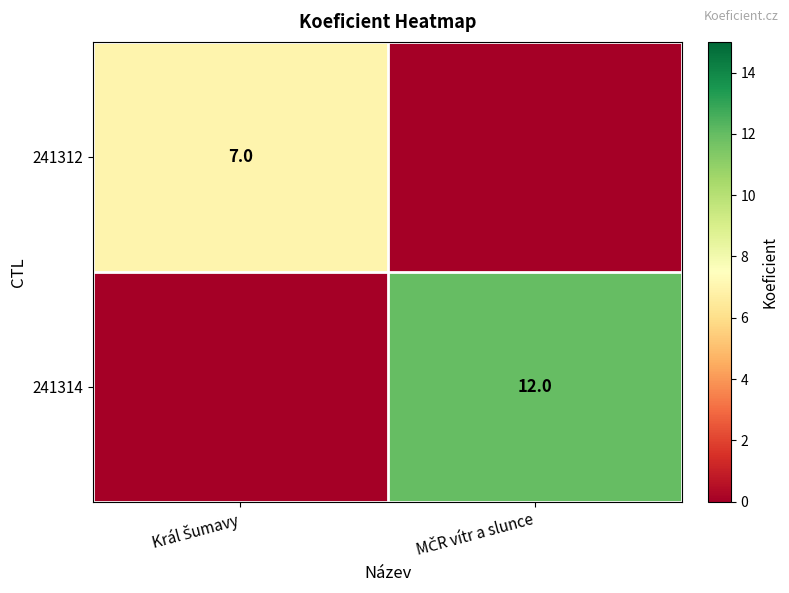

At which category is the sum across all series the highest?

MČR vítr a slunce